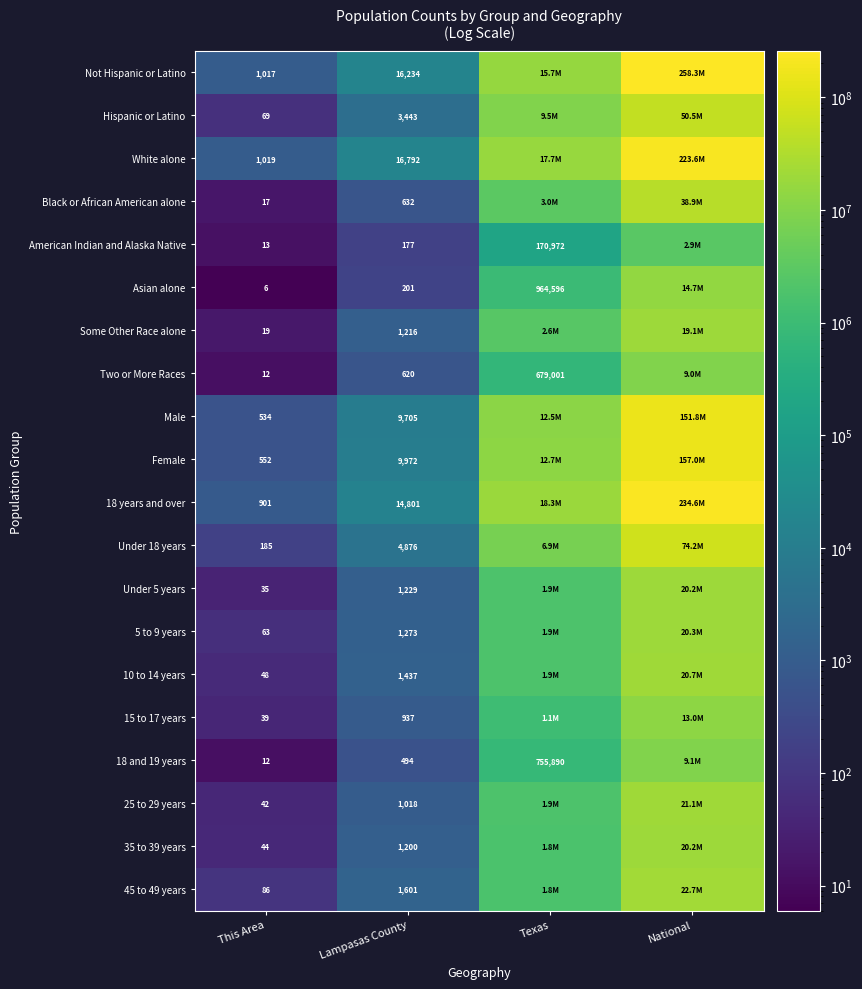

What is the difference between the American Indian and Alaska Native values at Lampasas County and Texas?

170795